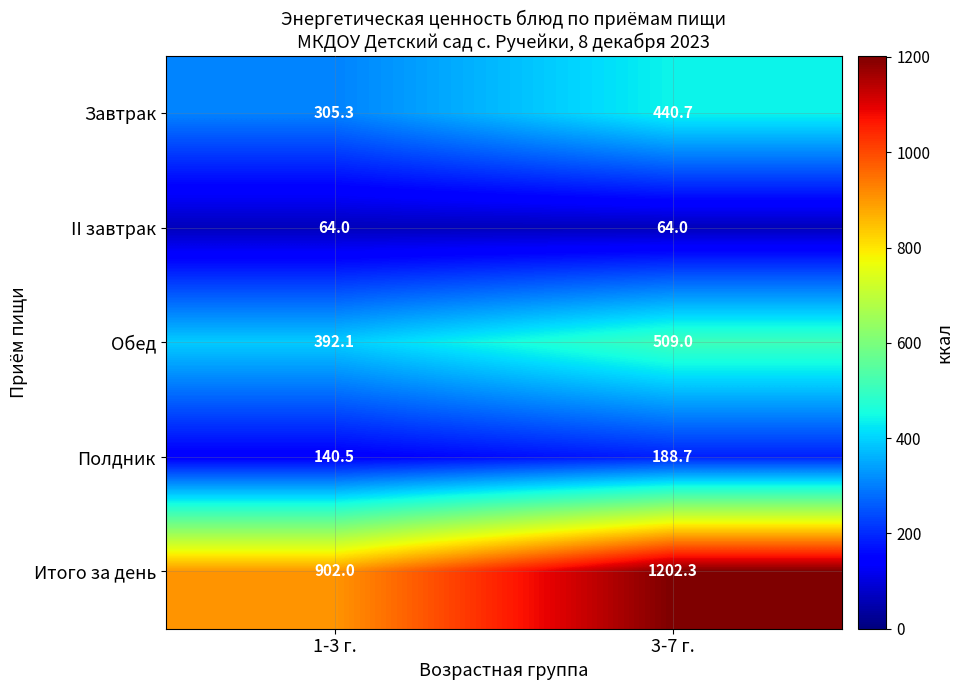

What is the sum of all Полдник values?

329.2